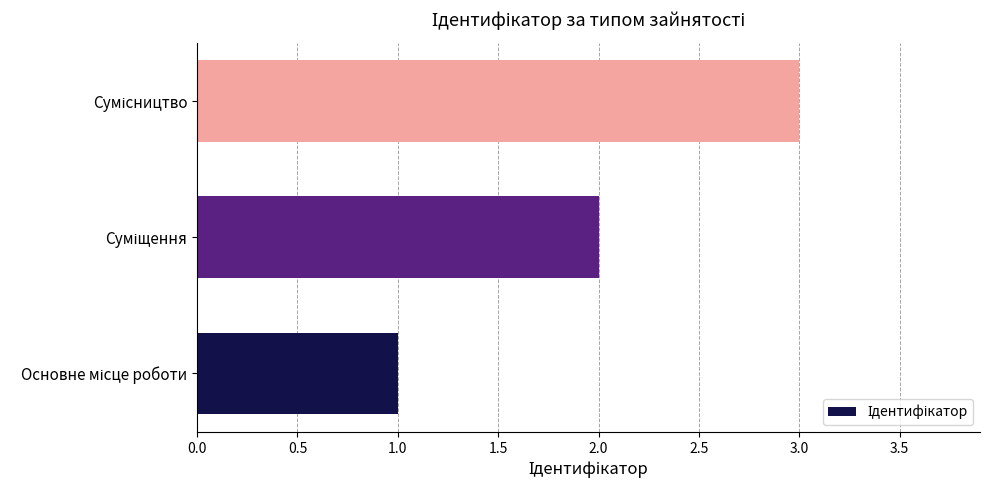

What is the sum of all values?

6